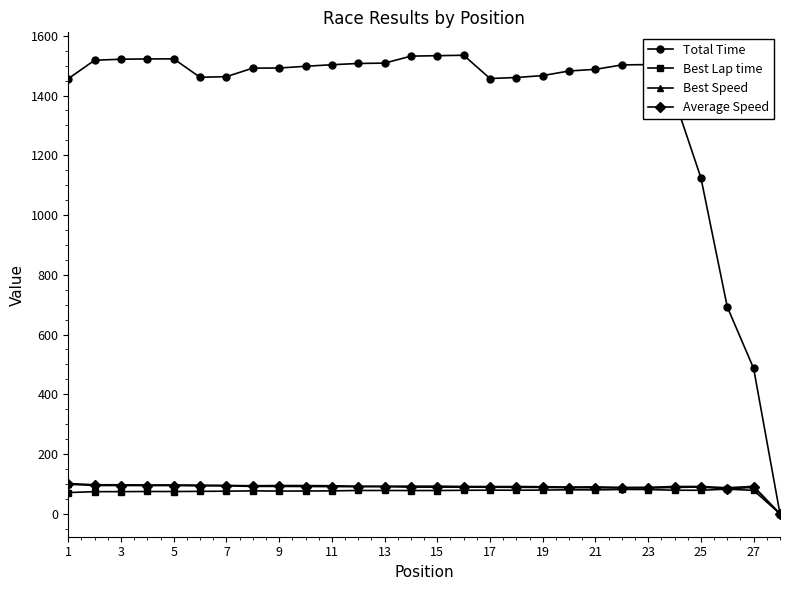

True or false: Average Speed has more than 0 interior local peaks.

True